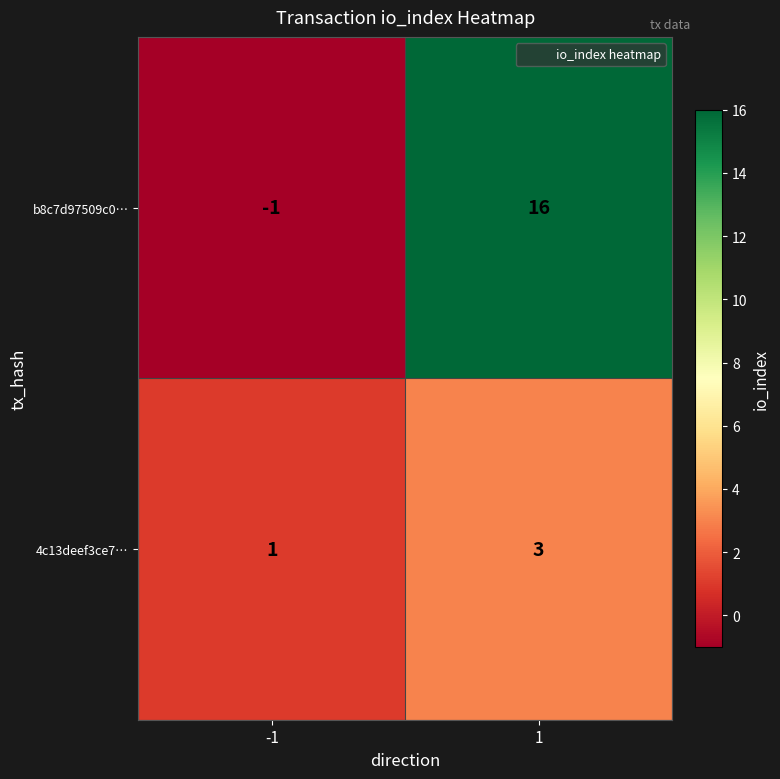

Which series has the largest range (max minus min)?

b8c7d97509c0…